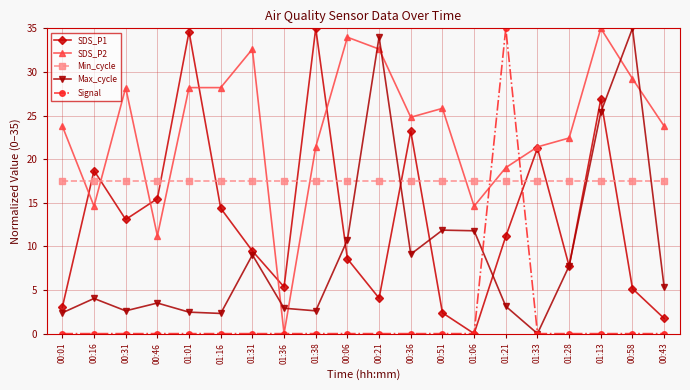

How many intersections are there between Signal and Min_cycle?

2